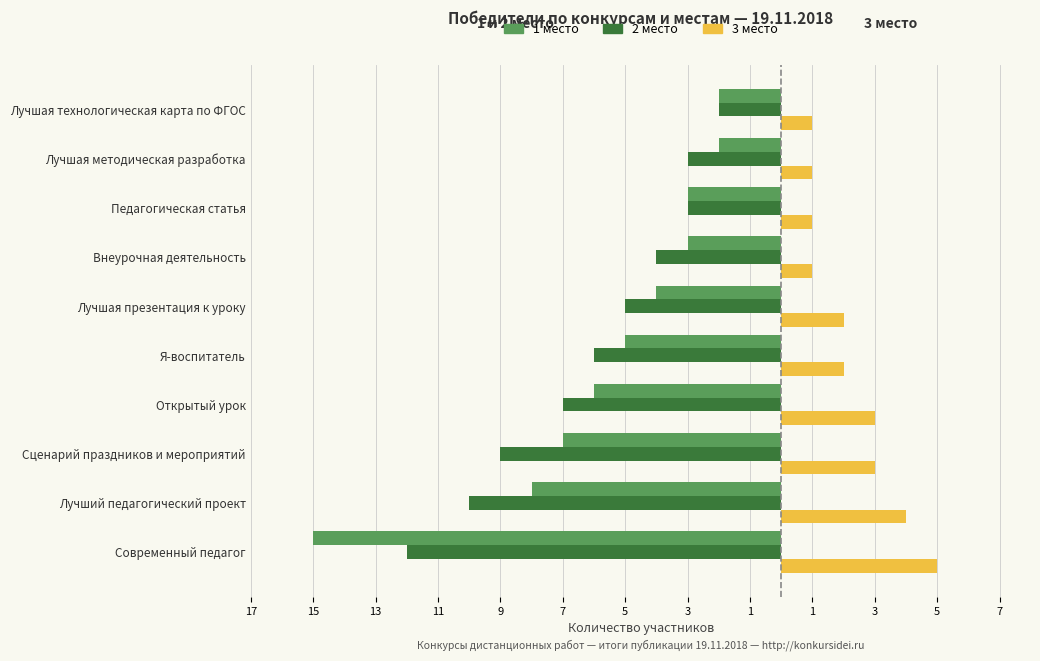

What are all the series names shown in the legend?

1 место, 2 место, 3 место